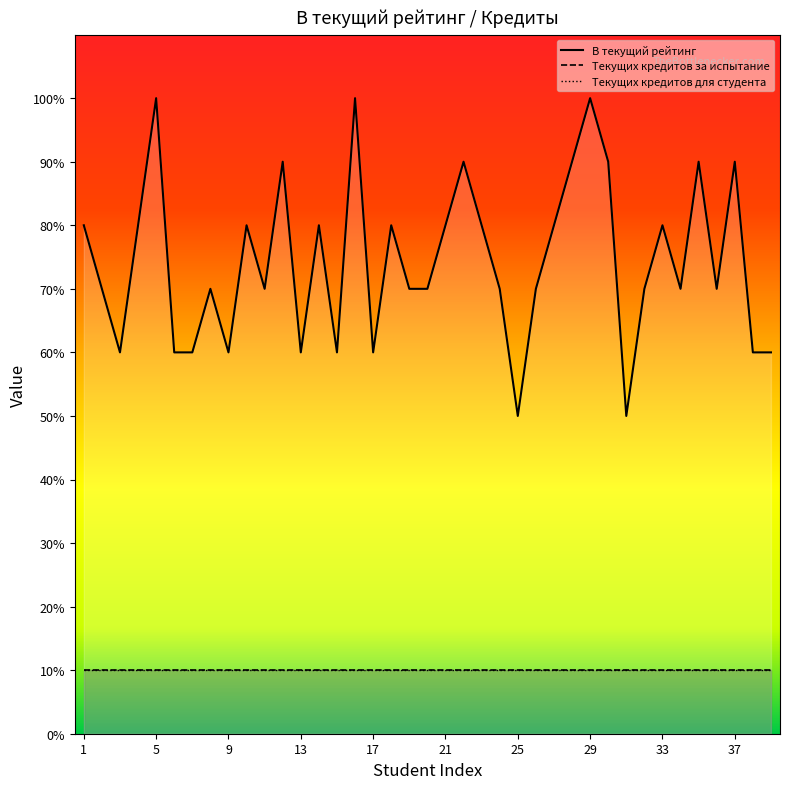

Count the В текущий рейтинг values in the range 60 to 80.

28